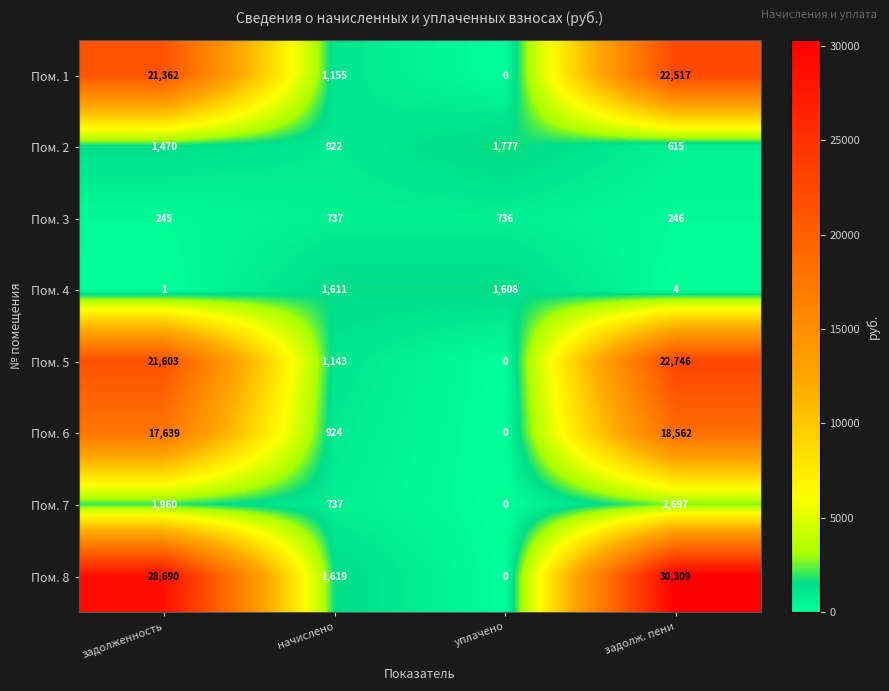

Which label corresponds to the smallest value in the chart?

уплачено